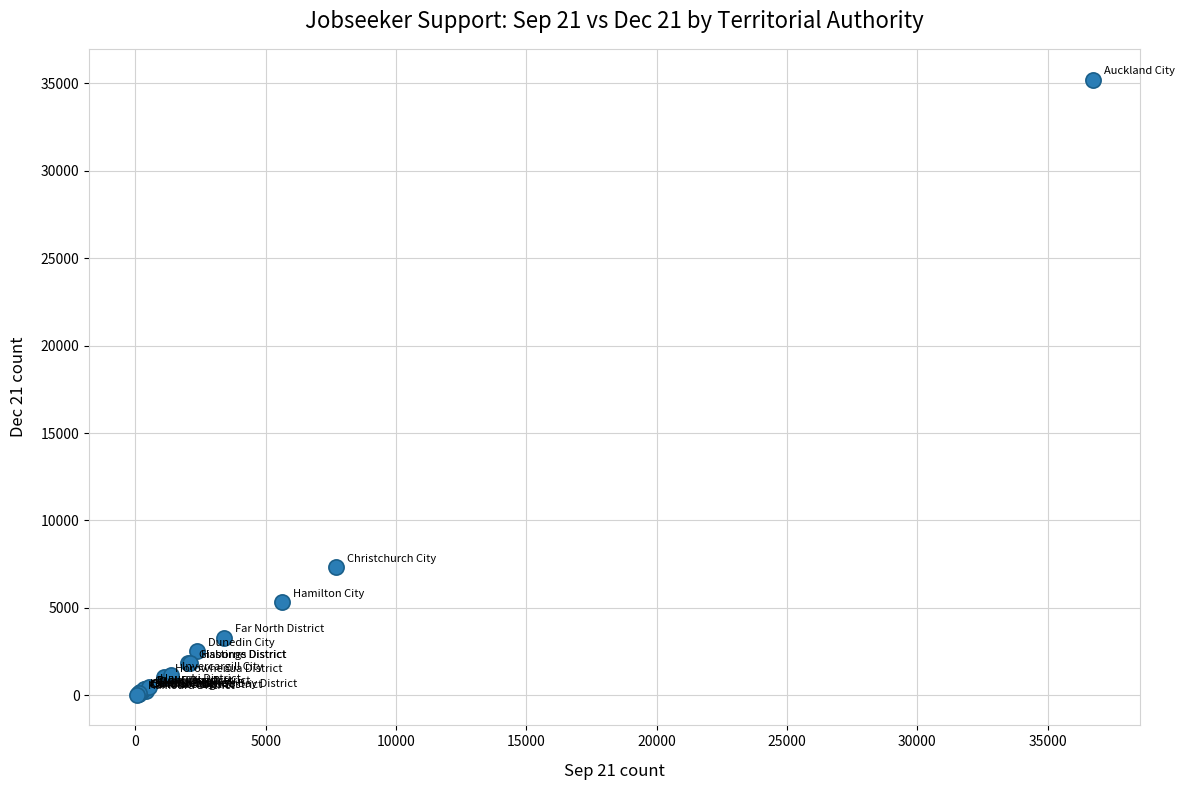

What Y value in the scatter plot is closest to 17626?

7326